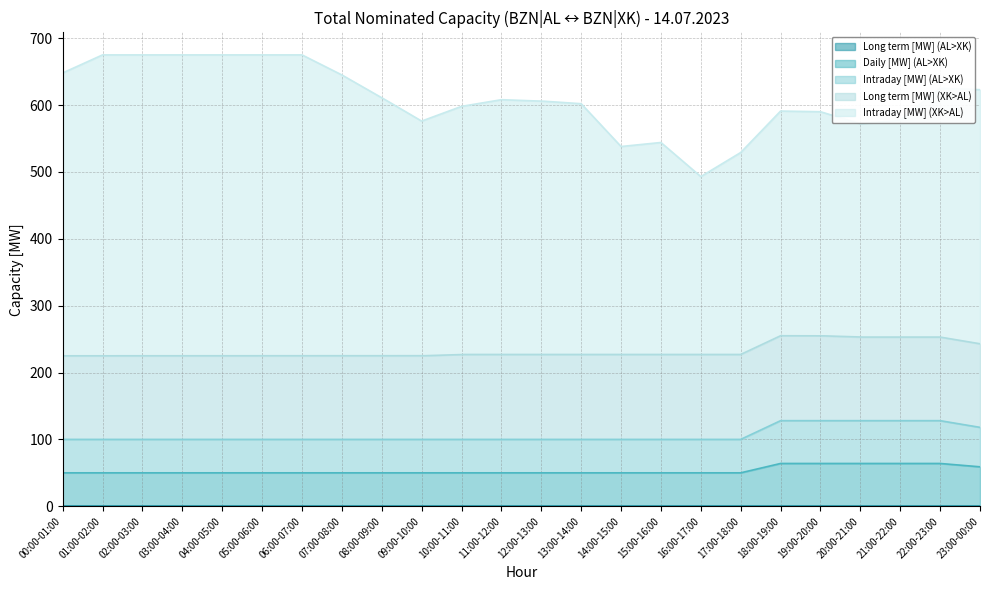

True or false: Long term [MW] (XK>AL) and Intraday [MW] (XK>AL) intersect in this chart.

False